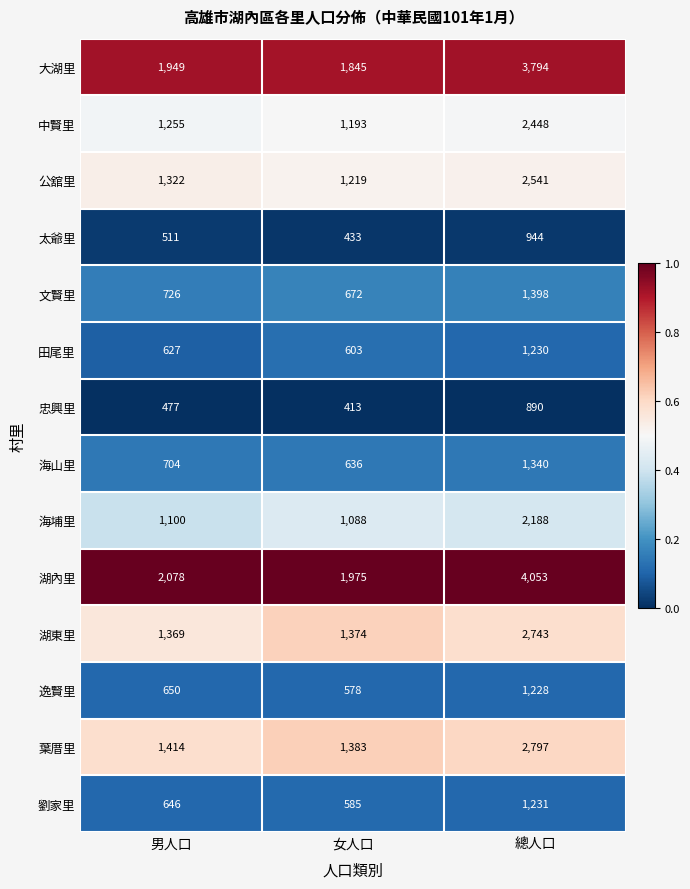

The value of 田尾里 at 總人口 is 1230. True or false?

True